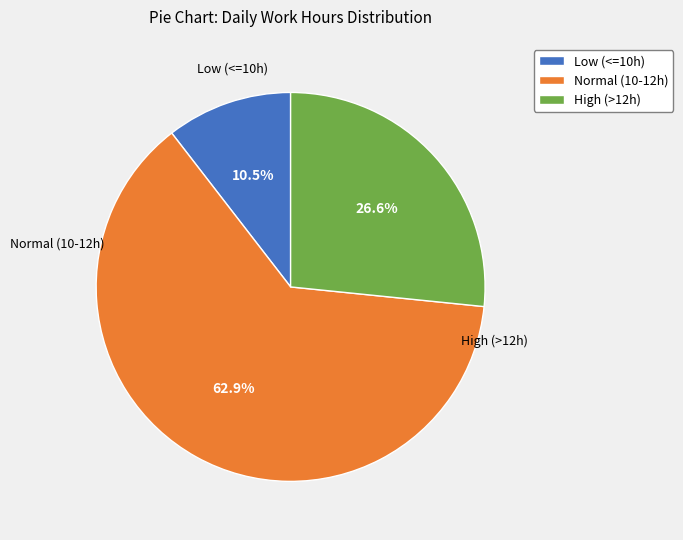

Between Low (<=10h) and High (>12h), which is larger?

High (>12h)